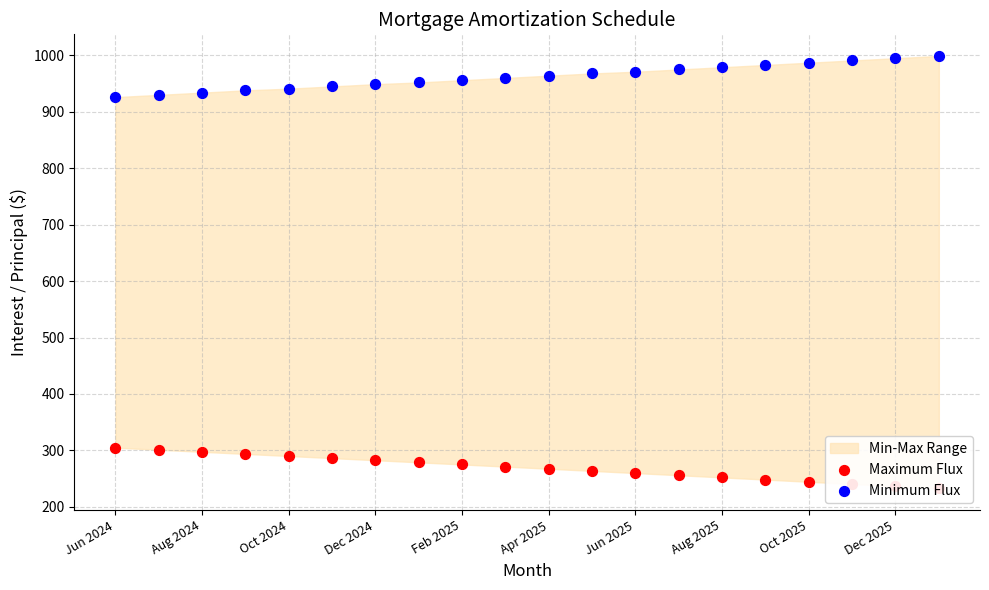

Which series has the widest spread of Y values?

Minimum Flux